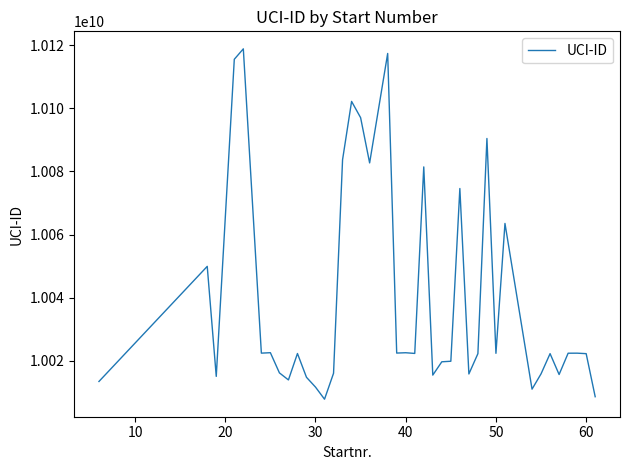

How many categories are shown in the chart?

40